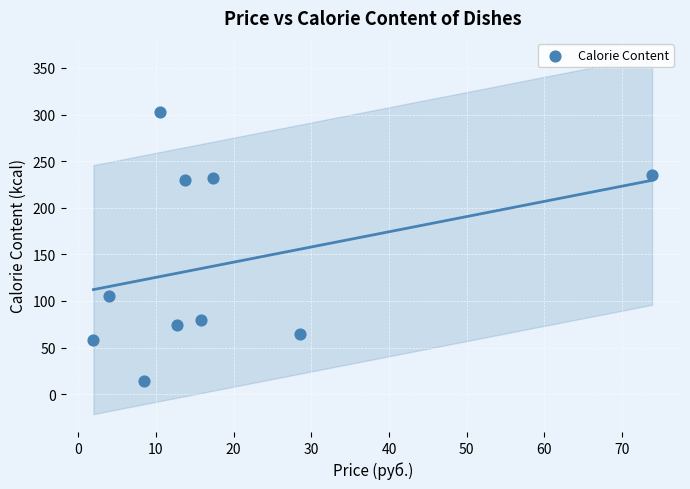

What is the average X value?

18.7